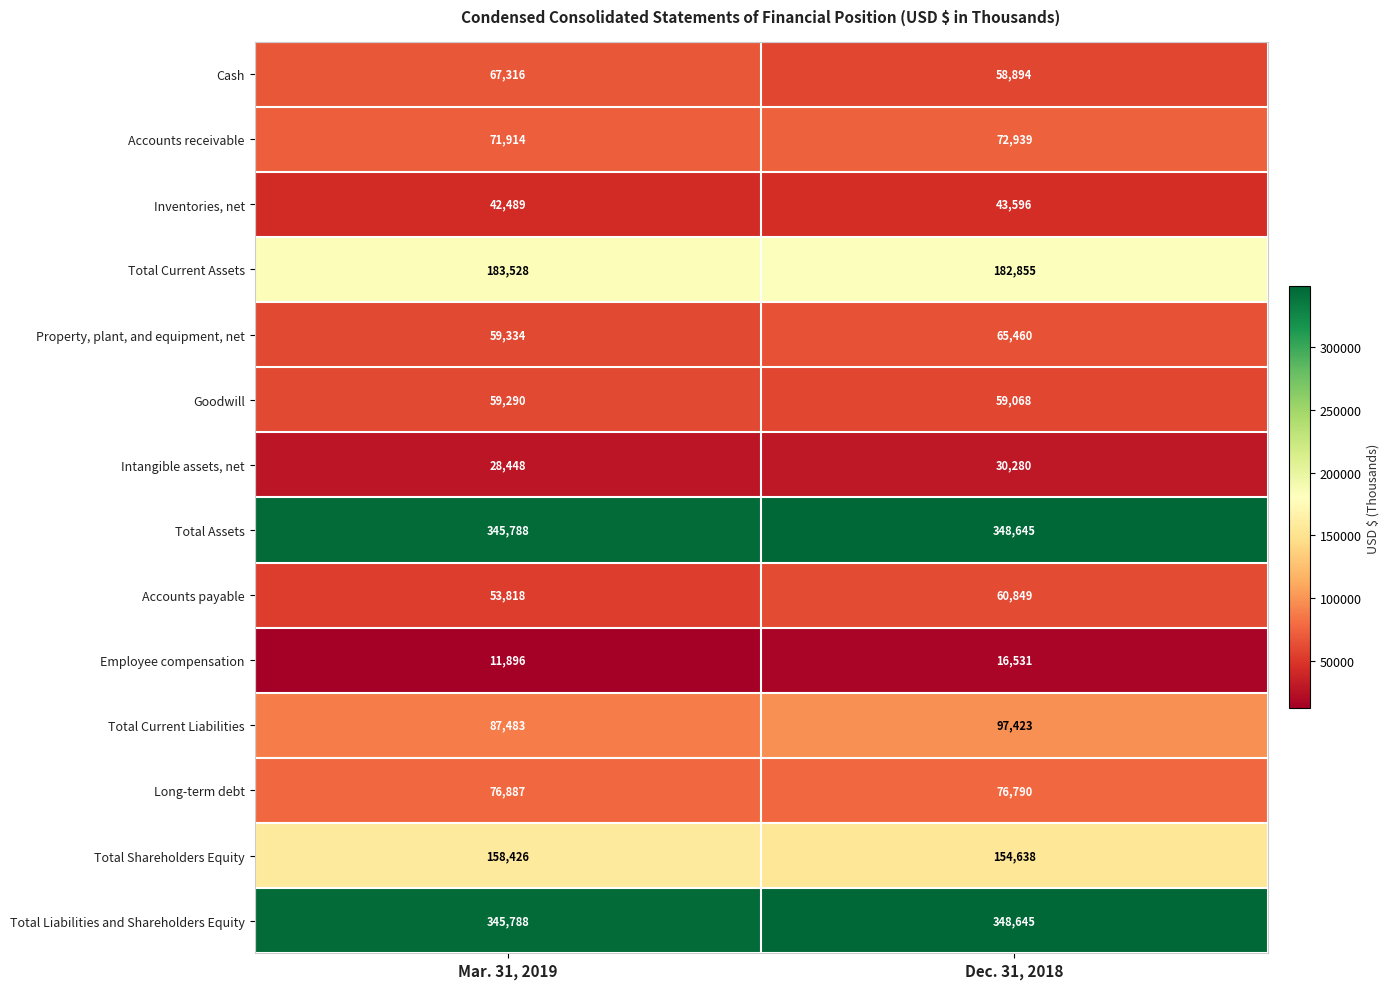

What value does the Employee compensation series have at Dec. 31, 2018?

16531